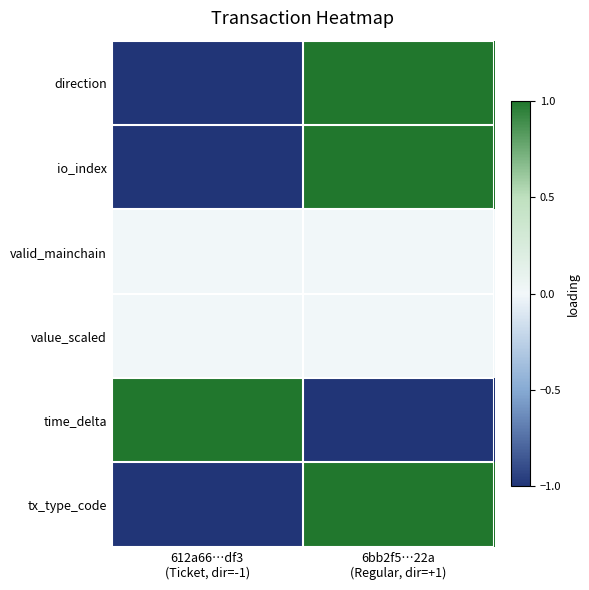

How many distinct data groups are displayed?

6